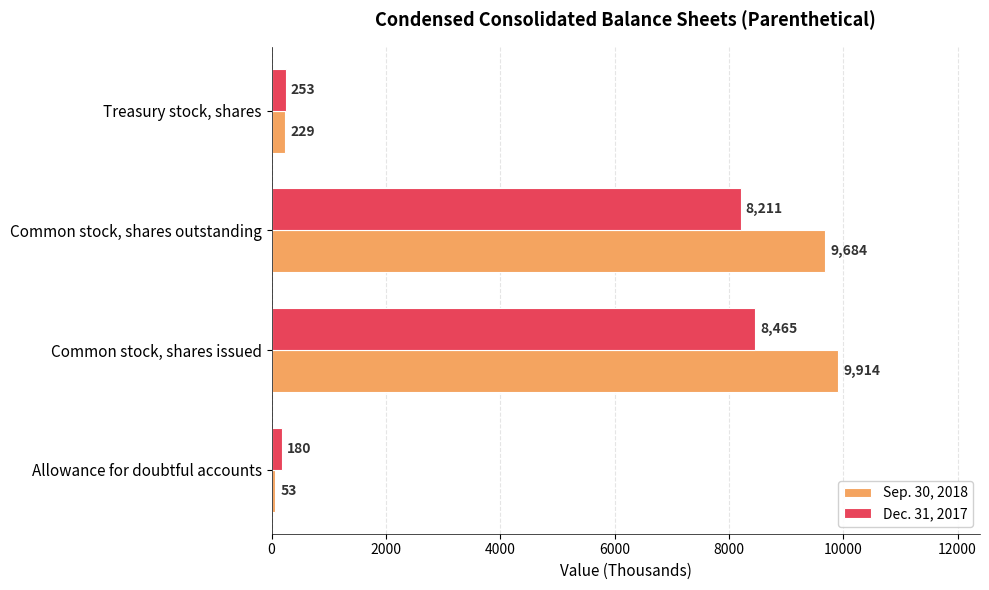

Which series has the largest total across all categories?

Sep. 30, 2018